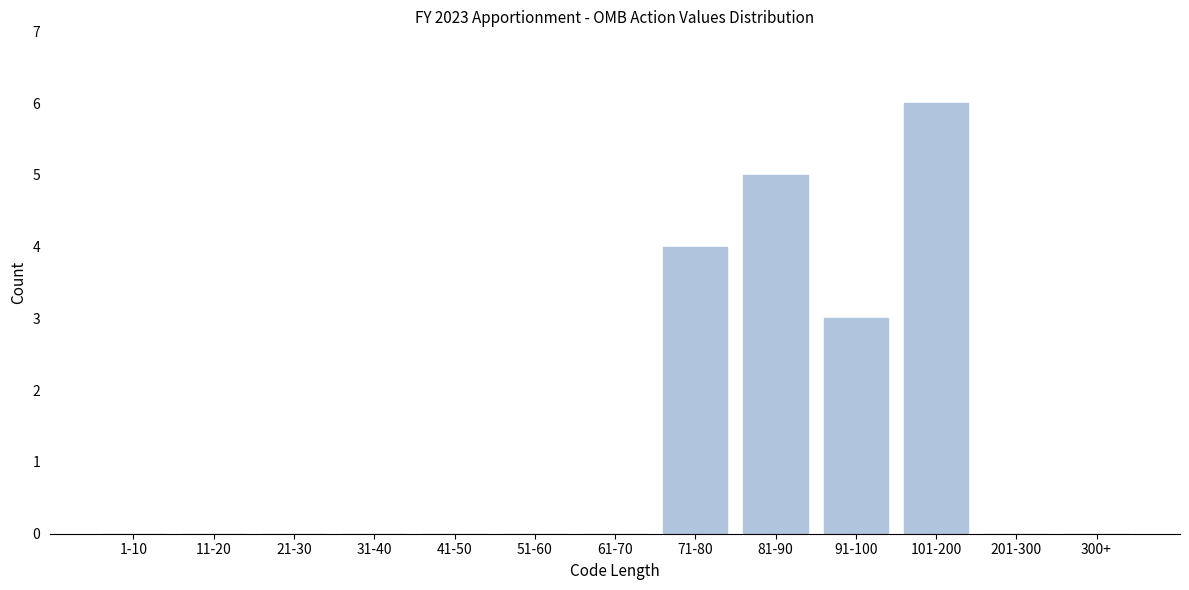

Reading right to left, transcribe all the data shown in this chart.

300+=0	201-300=0	101-200=6	91-100=3	81-90=5	71-80=4	61-70=0	51-60=0	41-50=0	31-40=0	21-30=0	11-20=0	1-10=0